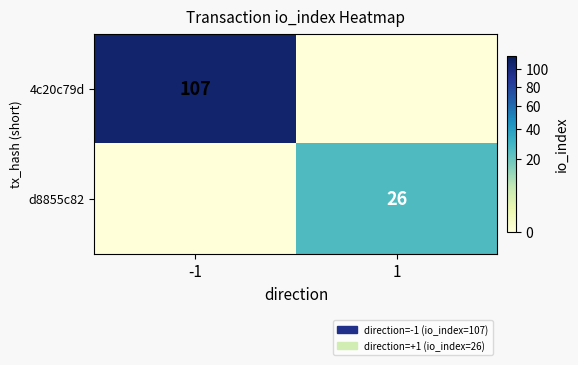

The 4c20c79d series shows 55 at -1. True or false?

False